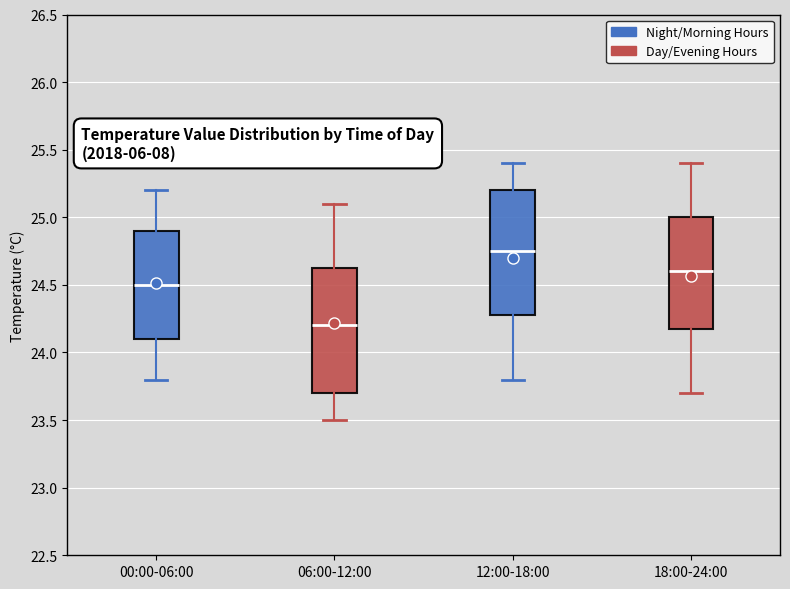

Which box has the lowest median line?

06:00-12:00